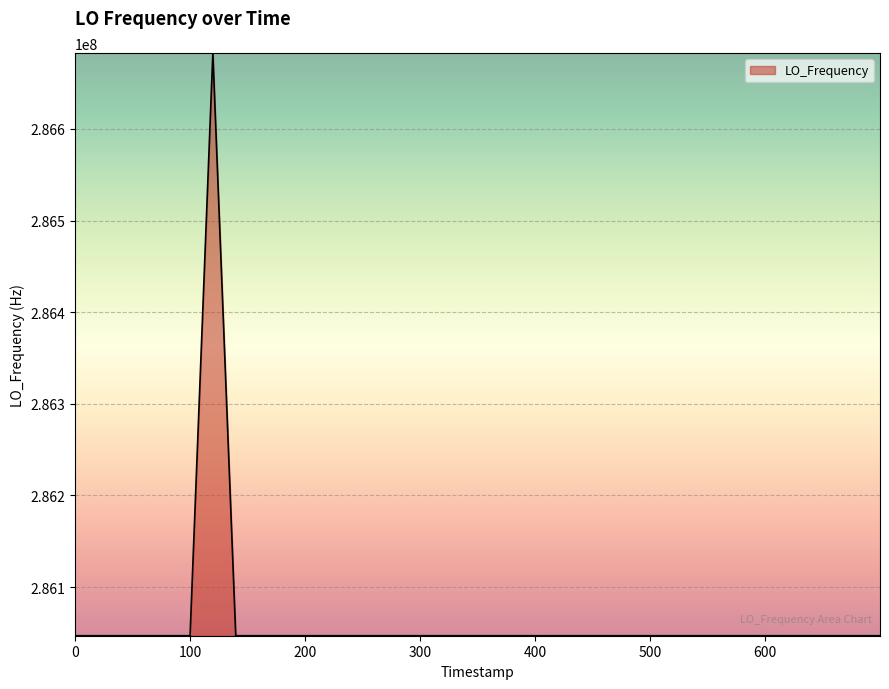

Does the chart display data point markers on the line(s)?

No